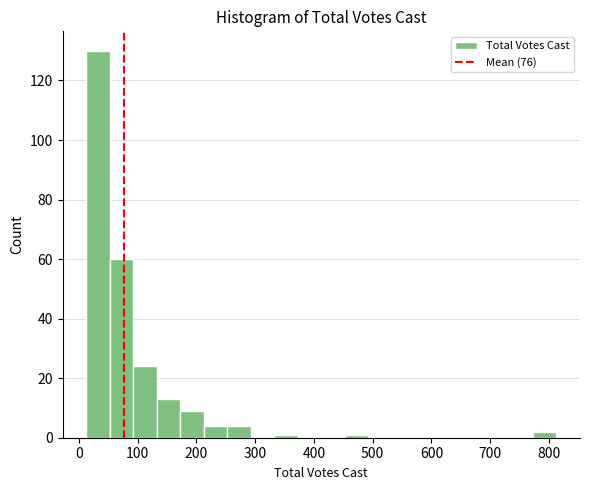

Reading left to right, transcribe this chart: for each bar, give the range it covers on the x-axis and its height. Neither the bar edges nor the heights are printed on the chart, so give them approximately, as read against the axes.

10 to 50: 130
50 to 90: 60
90 to 130: 24
130 to 170: 14
170 to 210: 10
210 to 250: 4
250 to 290: 4
290 to 330: 0
330 to 370: under 2
370 to 410: 0
410 to 450: 0
450 to 490: under 2
490 to 530: 0
530 to 570: 0
570 to 610: 0
610 to 650: 0
650 to 690: 0
690 to 730: 0
730 to 770: 0
770 to 810: 2